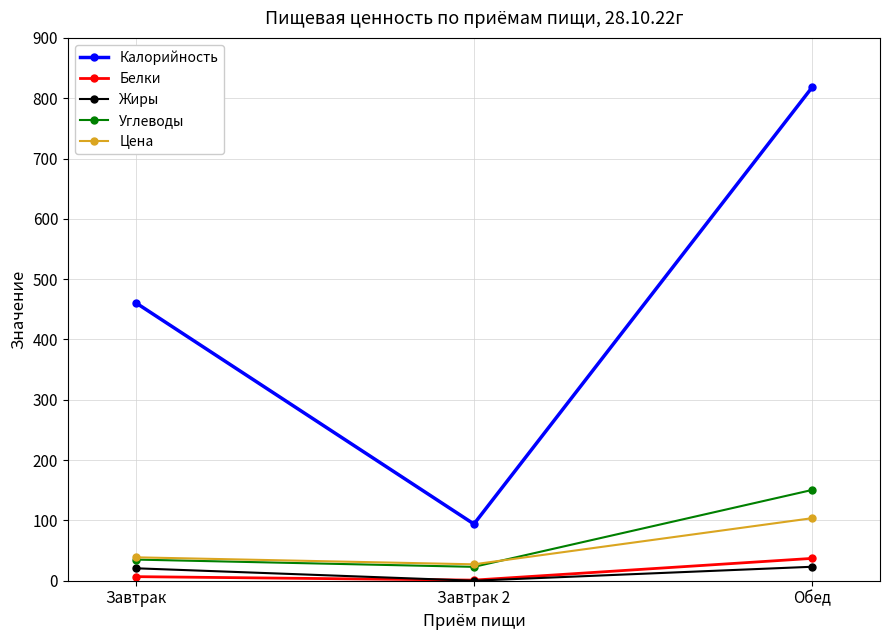

At how many categories does at least one series exceed 730?

1